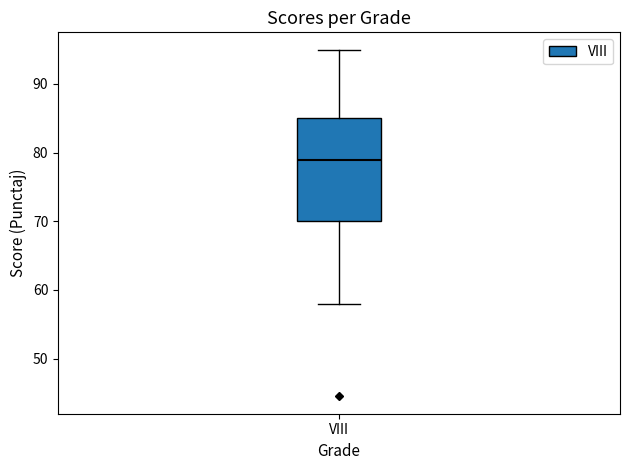

Transcribe this box plot: give where the median line is, the range the box spans, and where the two whiskers end, as read against the y-axis. The values are not printed on the chart, so give them approximately, as read against the axis.

median 79, box 70 to 85, whiskers 58 to 95